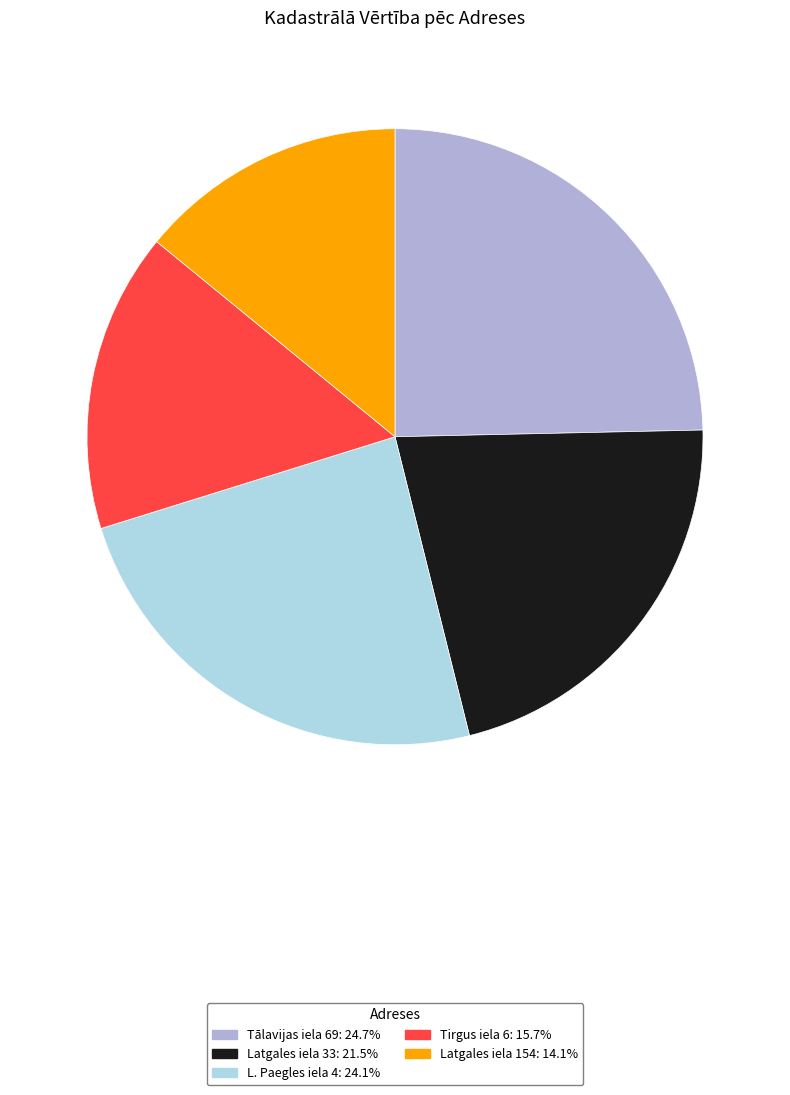

Which has a higher value, Tālavijas iela 69 or L. Paegles iela 4?

Tālavijas iela 69